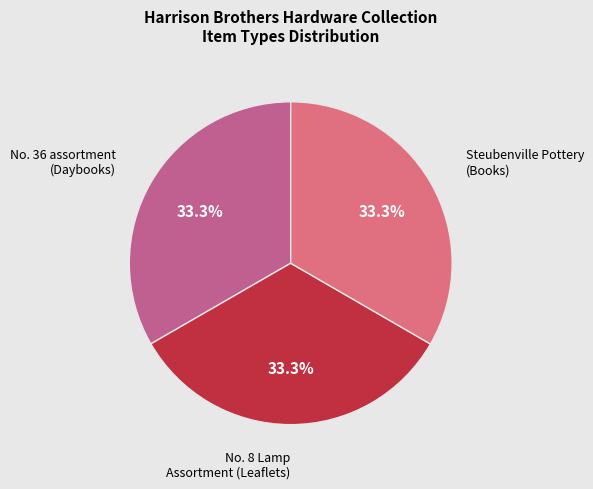

To the nearest percent, what is the average slice percentage?

33%